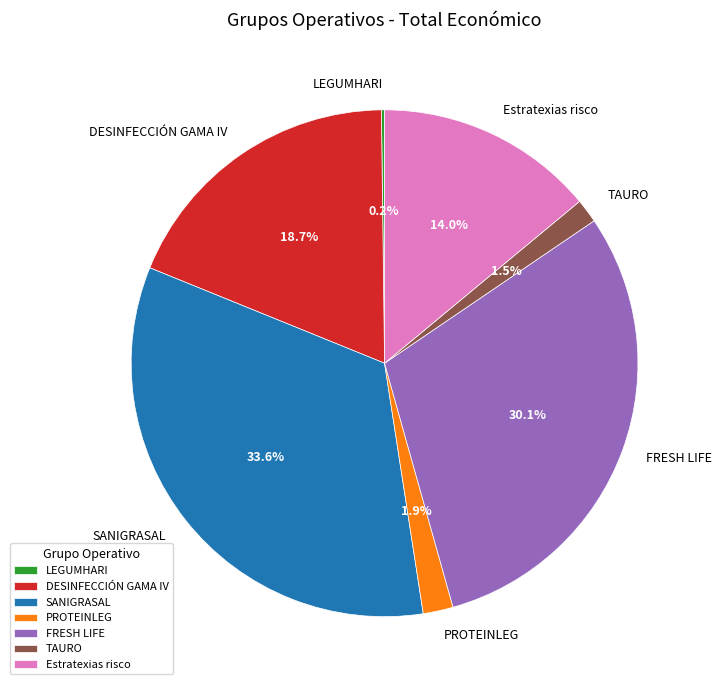

To the nearest percent, what portion does PROTEINLEG represent?

2%